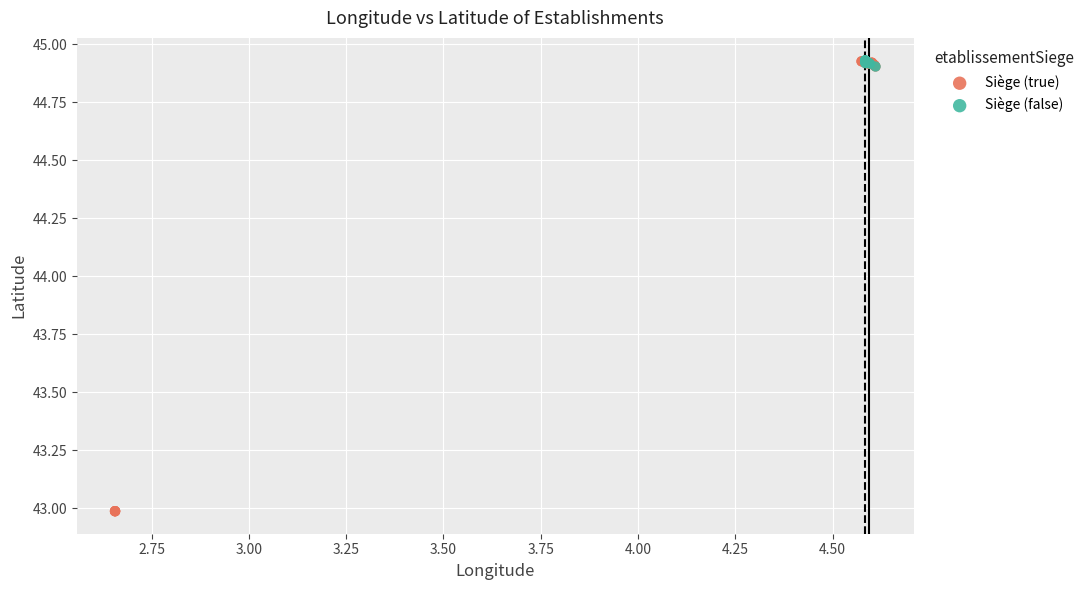

What are all the series names shown in the legend?

Siège (true), Siège (false)